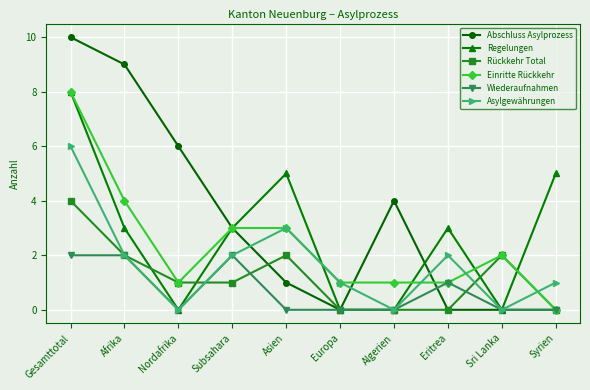

What is the maximum value for Rückkehr Total?

4